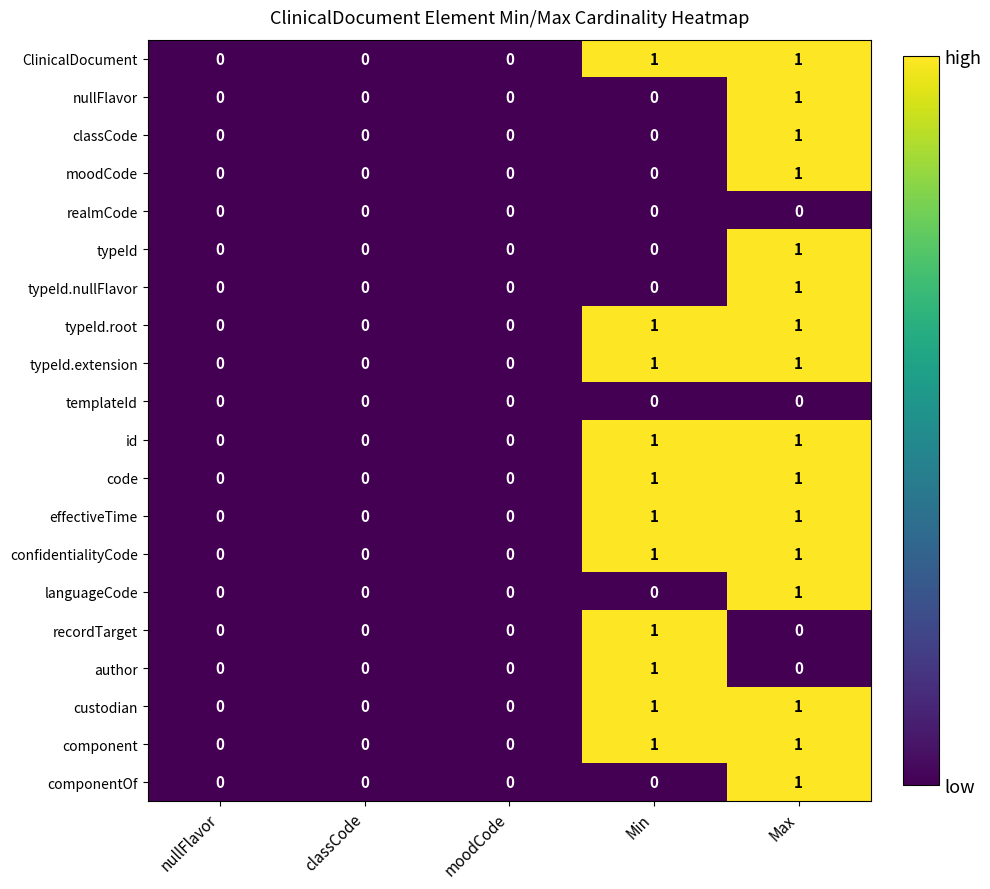

Which category has the highest value in the moodCode series?

Max